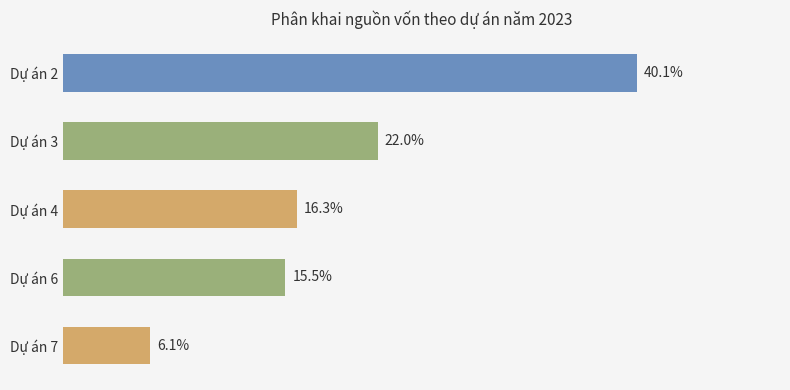

At which category does the chart reach its peak across all series?

Dự án 2